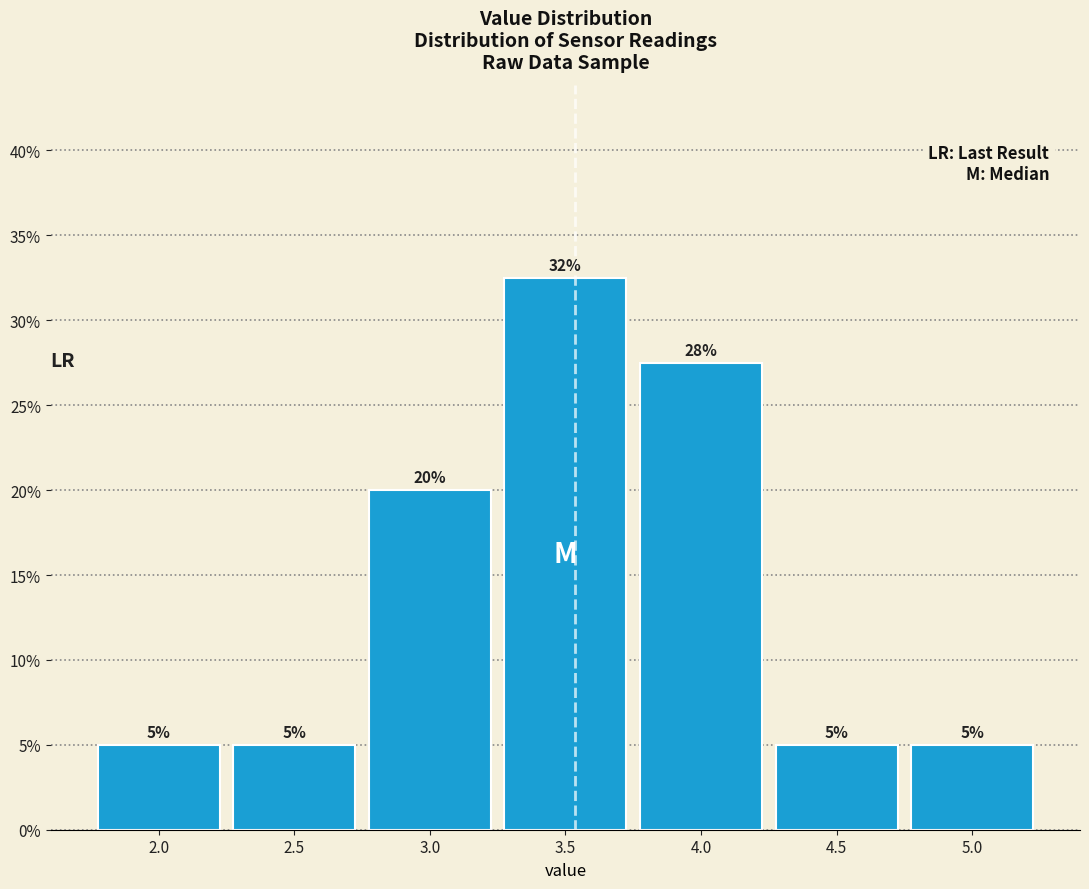

Over which range of the x-axis is the bar tallest?

3.25 to 3.75